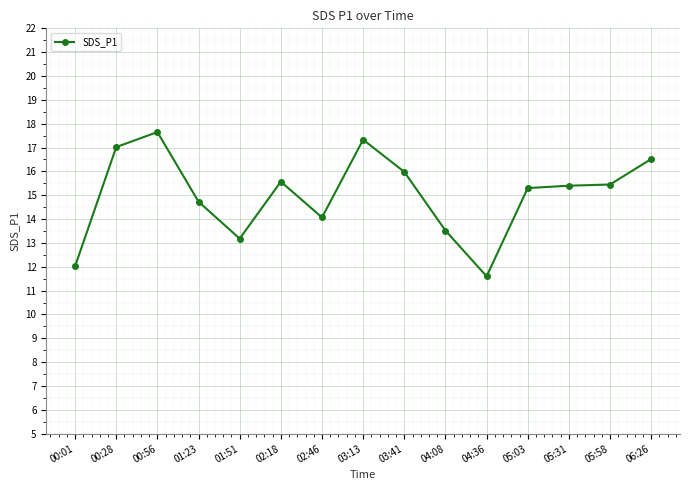

What is the label of the 12th point from the left?

05:03